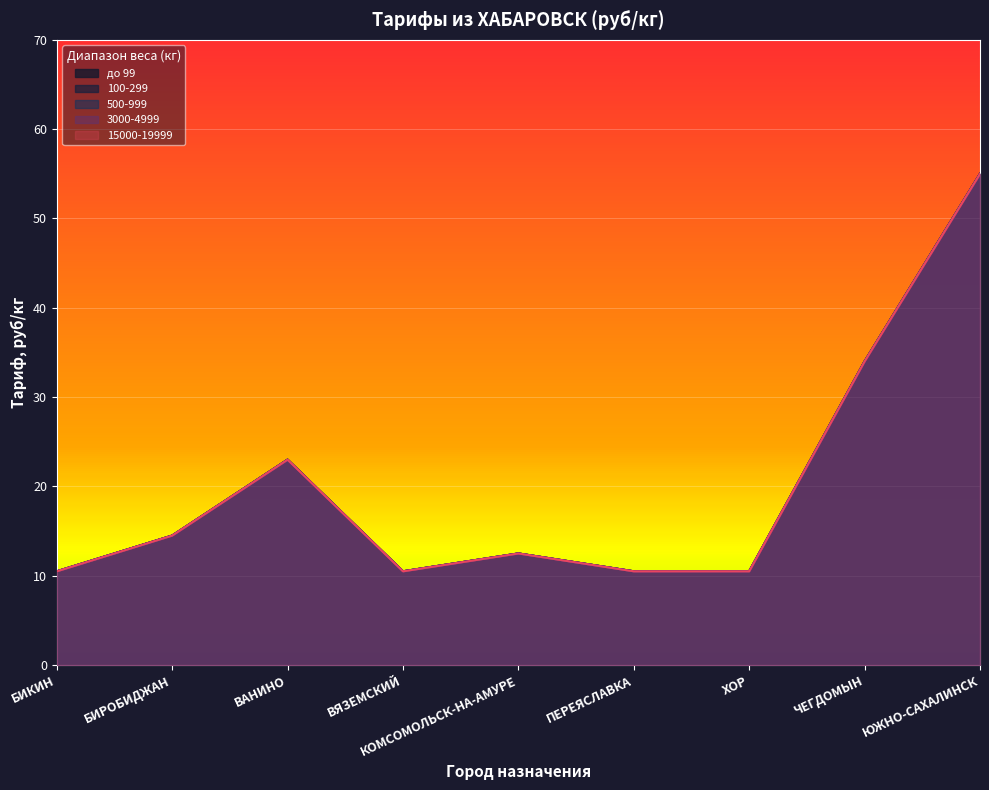

True or false: 15000-19999 has more than 1 points higher than both neighbors.

True